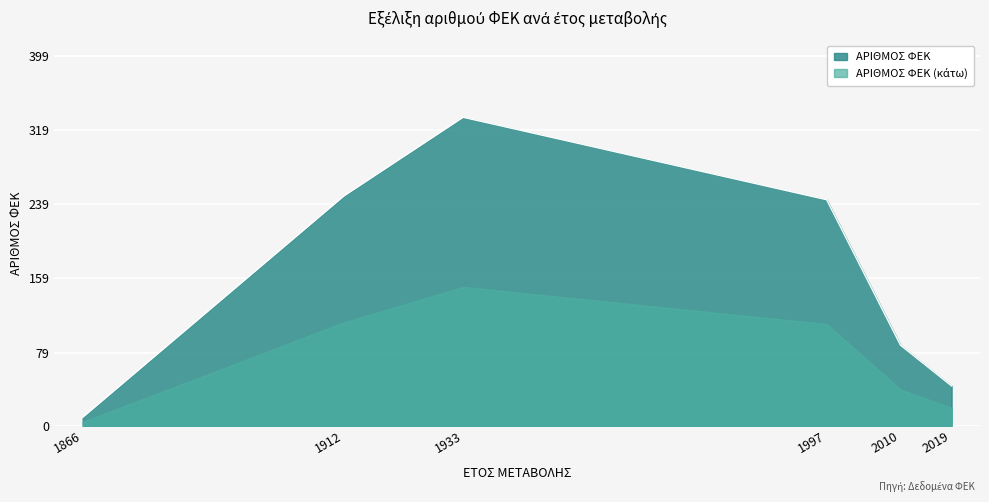

Which has a higher value, 2019 or 1933?

1933